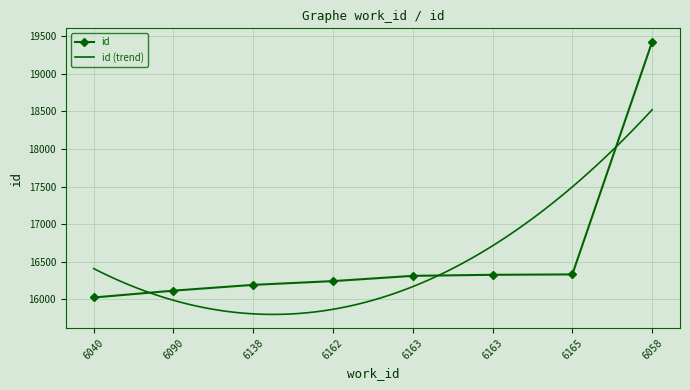

True or false: the data has more than 1 interior local peaks.

False